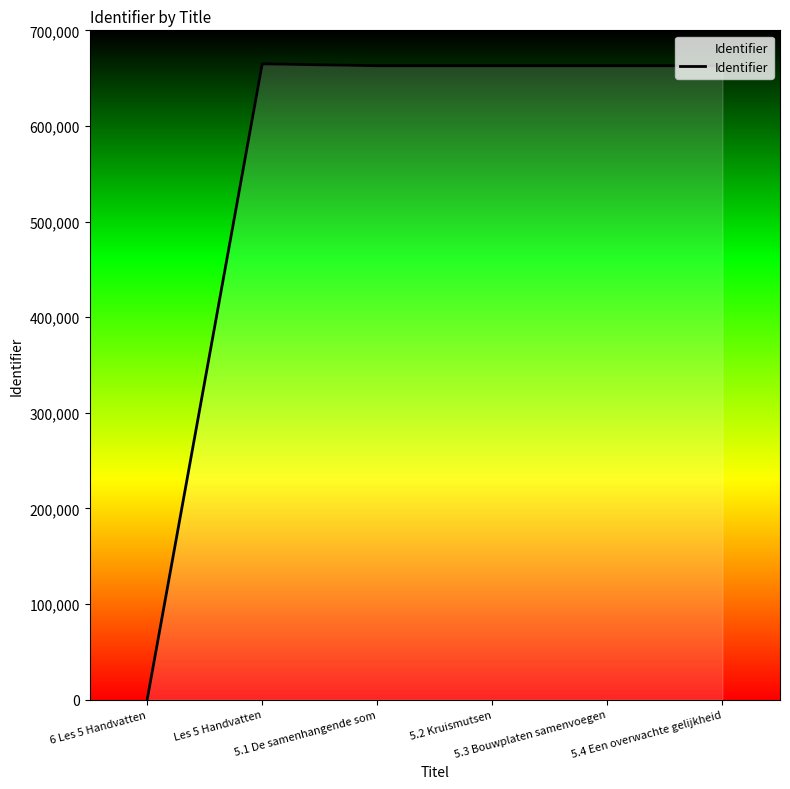

What is the difference between the values at Les 5 Handvatten and 5.1 De samenhangende som?

2003